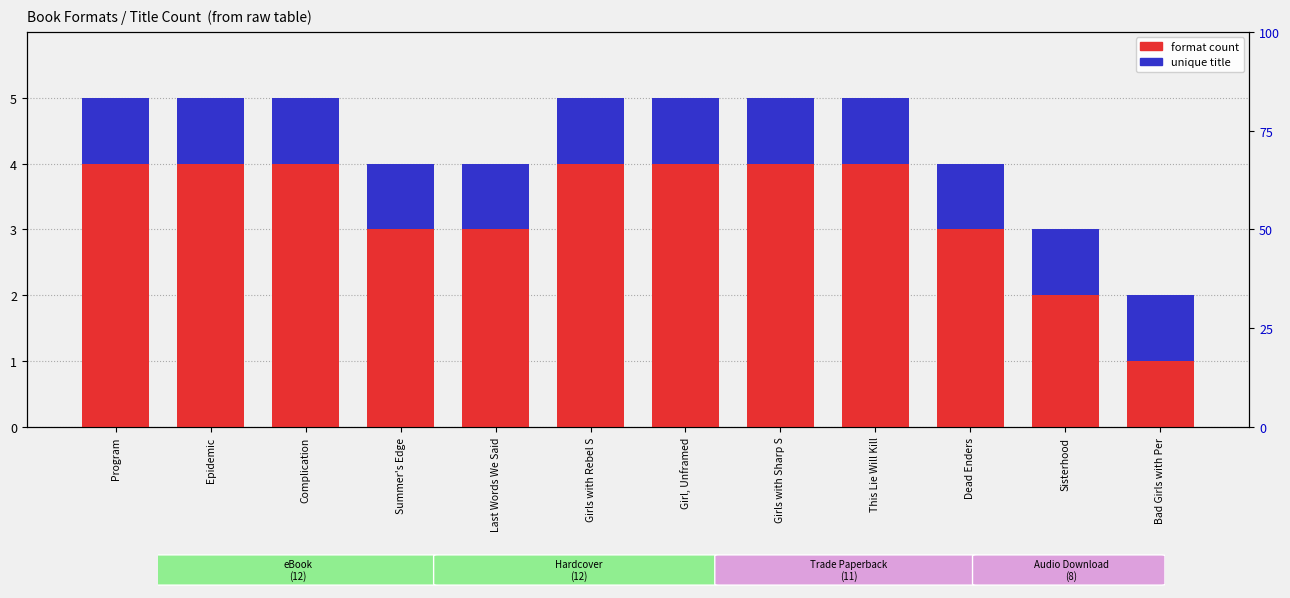

Which series has the largest total across all categories?

format count